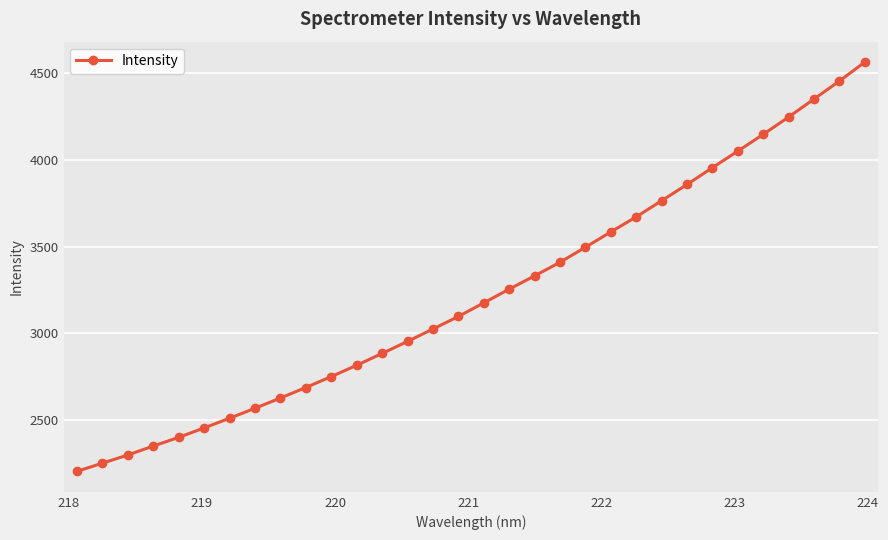

What is the maximum value shown in the chart?

4565.4